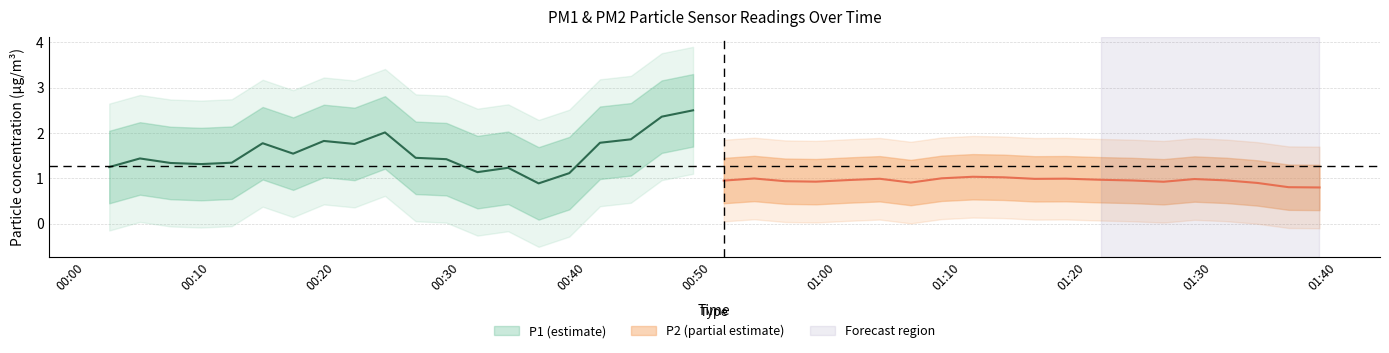

List the labels in order of P2 value, smallest first.

32, 22, 24, 13, 8, 16, 39, 9, 27, 4, 1, 6, 14, 12, 38, 36, 0, 10, 21, 37, 5, 19, 15, 28, 34, 33, 31, 7, 25, 26, 29, 17, 20, 18, 35, 2, 30, 3, 23, 11